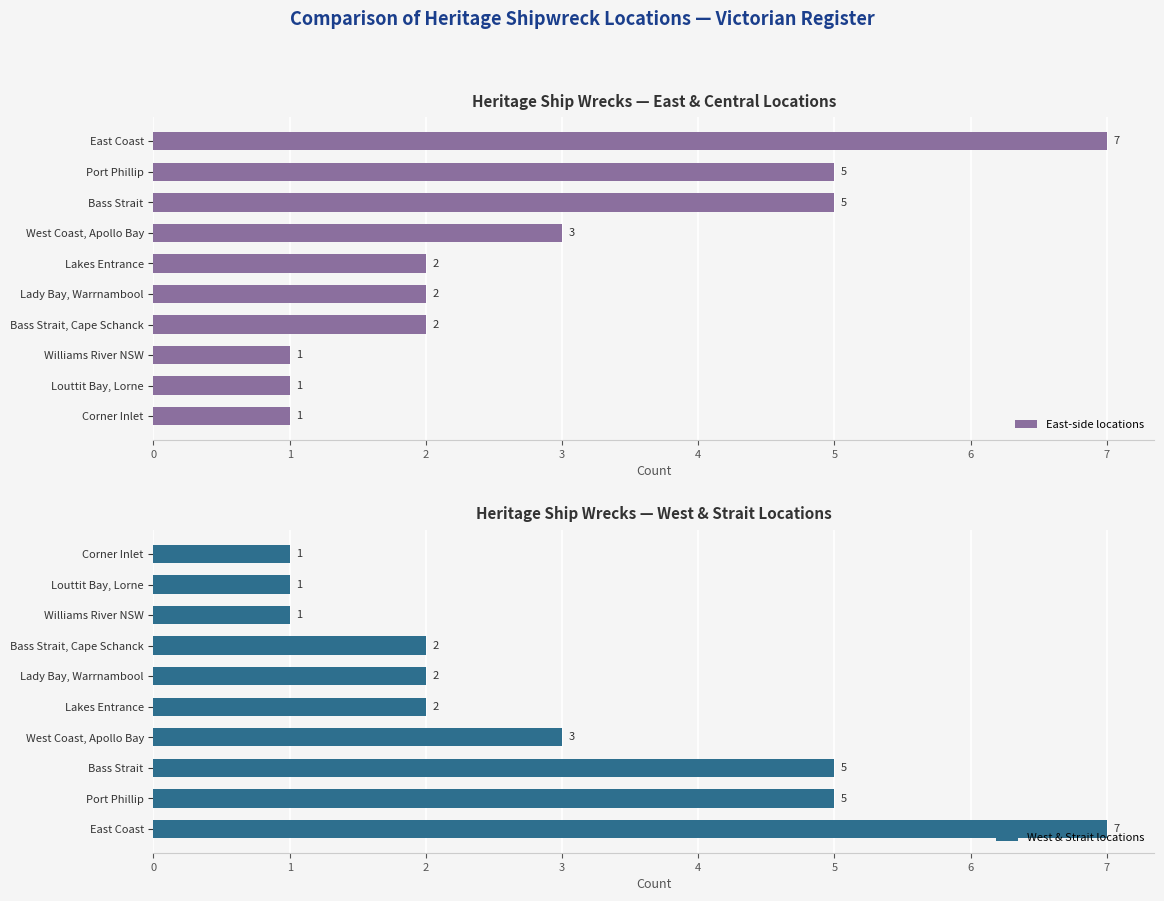

What are all the series names shown in the legend?

East-side locations, West & Strait locations